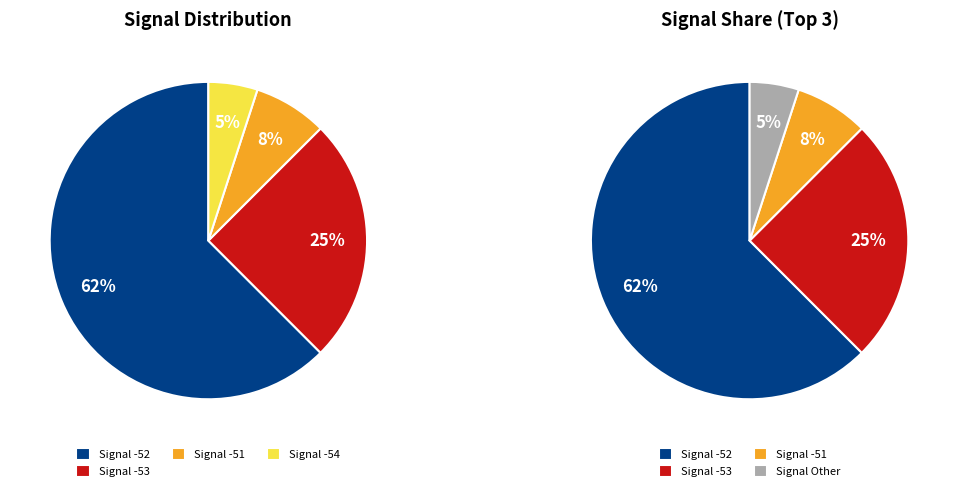

Approximately how many times larger is the value at -53 compared to -53?

1.0